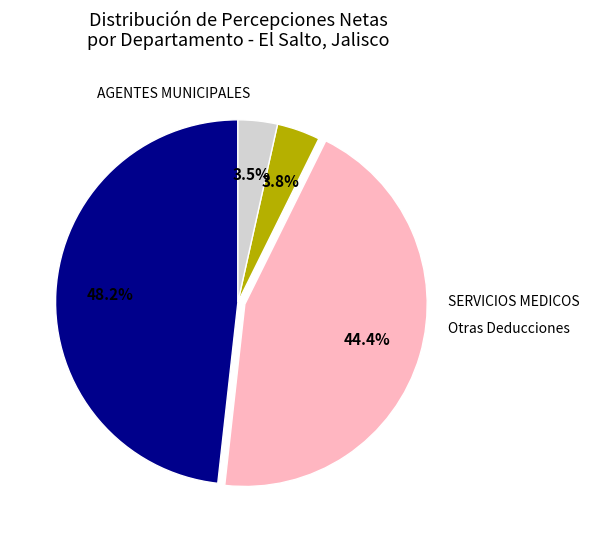

Is there a majority slice in this chart?

No